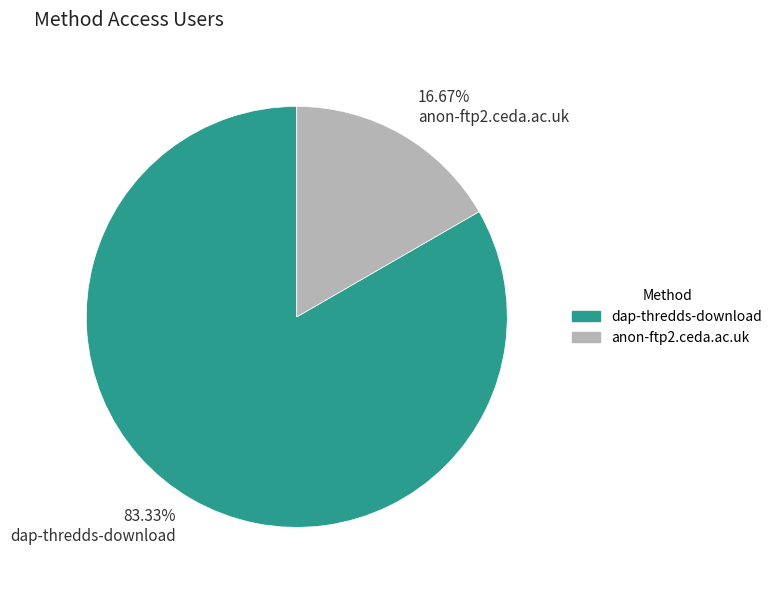

To the nearest percent, what is the difference between the largest and smallest slice percentages?

67%